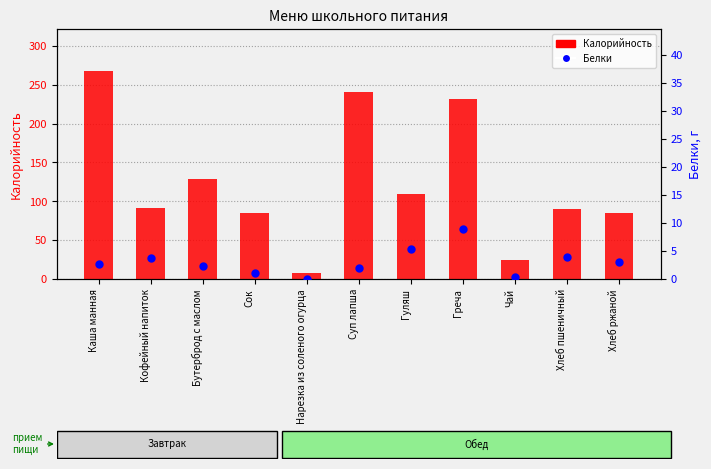

What are all the series names shown in the legend?

Калорийность, Белки